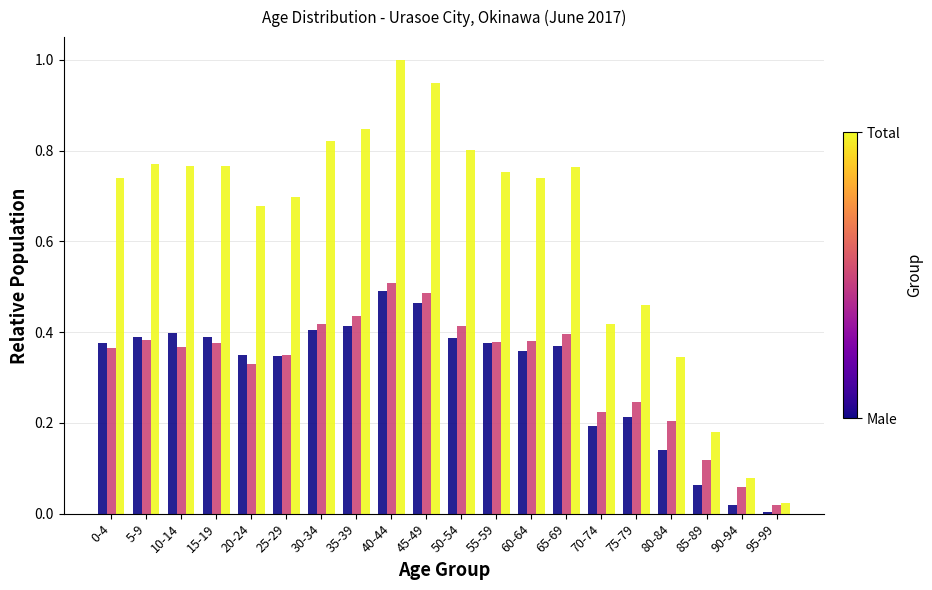

What is the greatest value displayed?

1.0